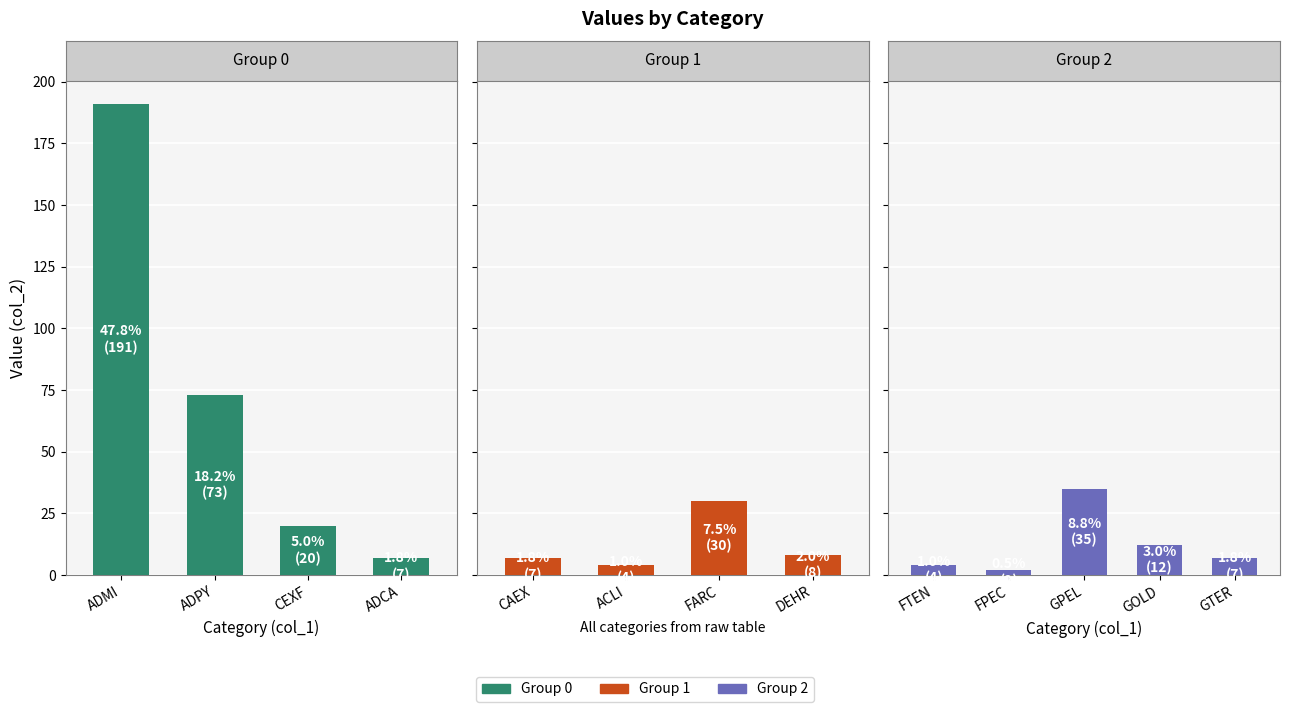

What is the label of the 9th bar from the left?

FTEN